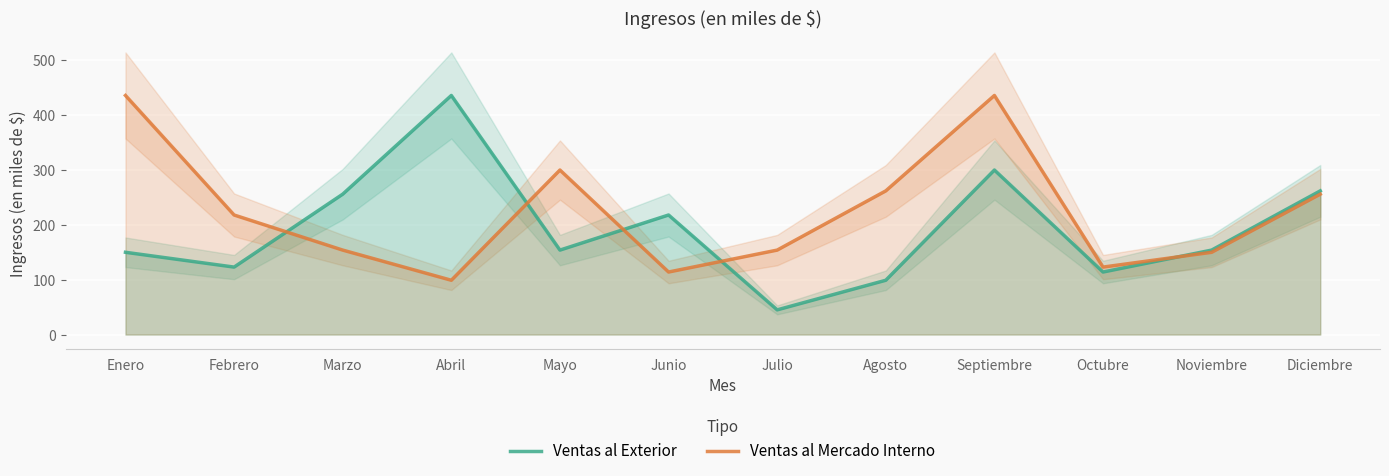

What is the value of the Ventas al Exterior point at the 5th from the left?

154